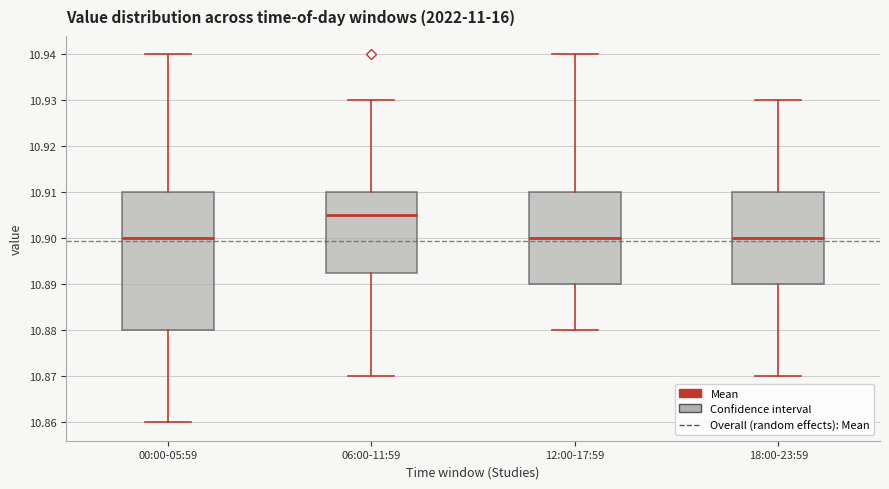

Reading left to right, read every box against the y-axis: the position of its median line, the range the box covers, and the ends of its whiskers. The values are not printed on the chart, so give them approximately, as read against the axis.

00:00-05:59: median 10.900, box 10.880 to 10.910, whiskers 10.860 to 10.940
06:00-11:59: median 10.905, box 10.893 to 10.910, whiskers 10.870 to 10.930
12:00-17:59: median 10.900, box 10.890 to 10.910, whiskers 10.880 to 10.940
18:00-23:59: median 10.900, box 10.890 to 10.910, whiskers 10.870 to 10.930